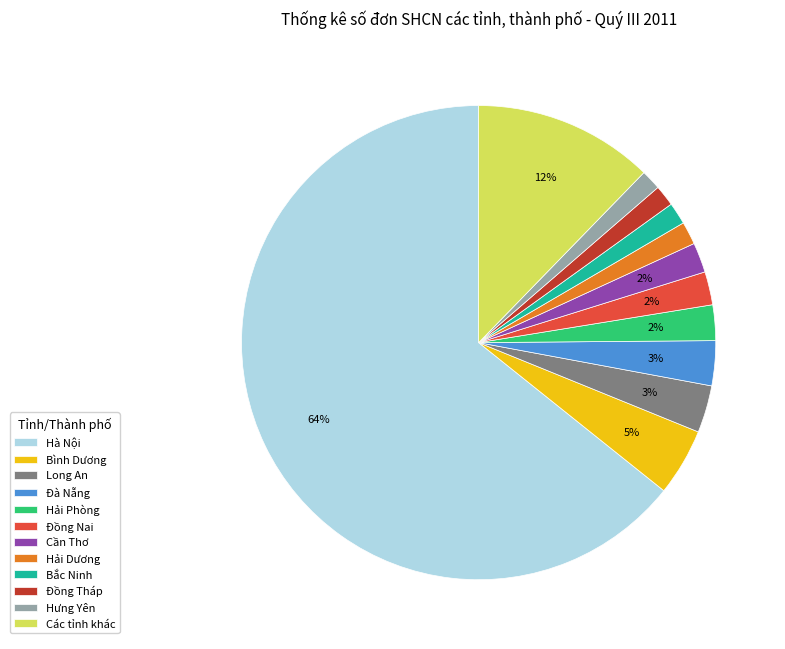

Do Hà Nội and Hưng Yên together represent more than half of the pie?

Yes